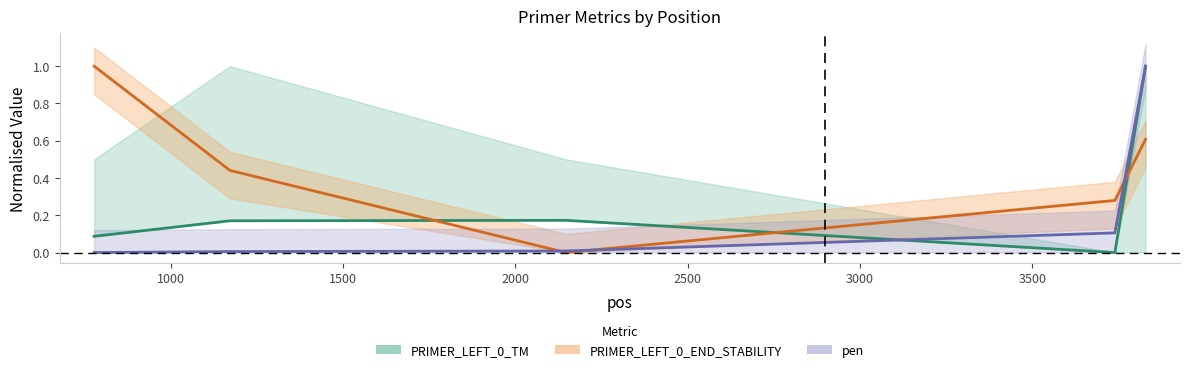

Which label corresponds to the largest value in the chart?

3829